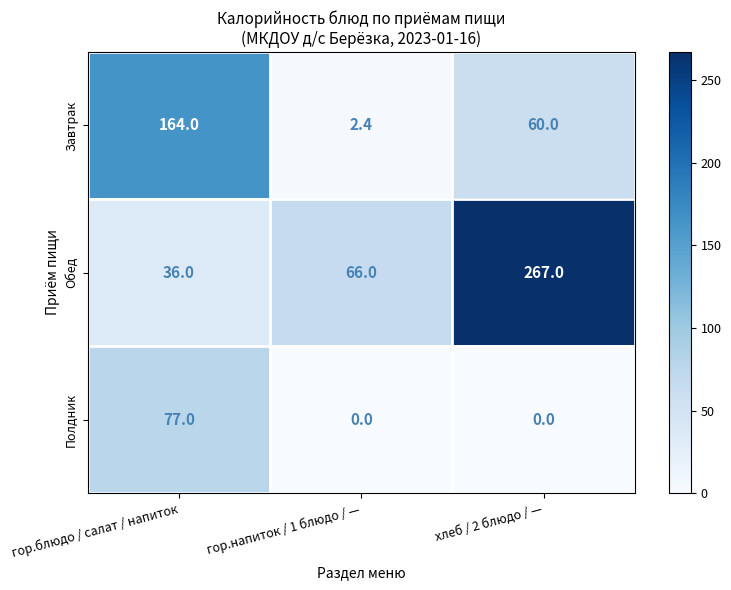

Which series changed the most between гор.блюдо / салат / напиток and хлеб / 2 блюдо / —?

Обед